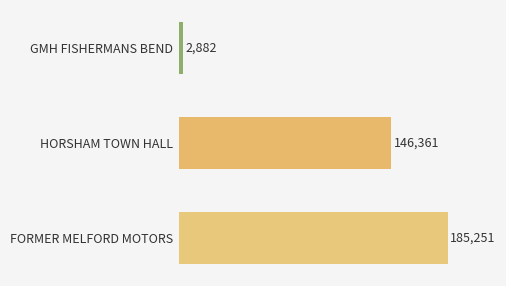

What is the average value?

111498